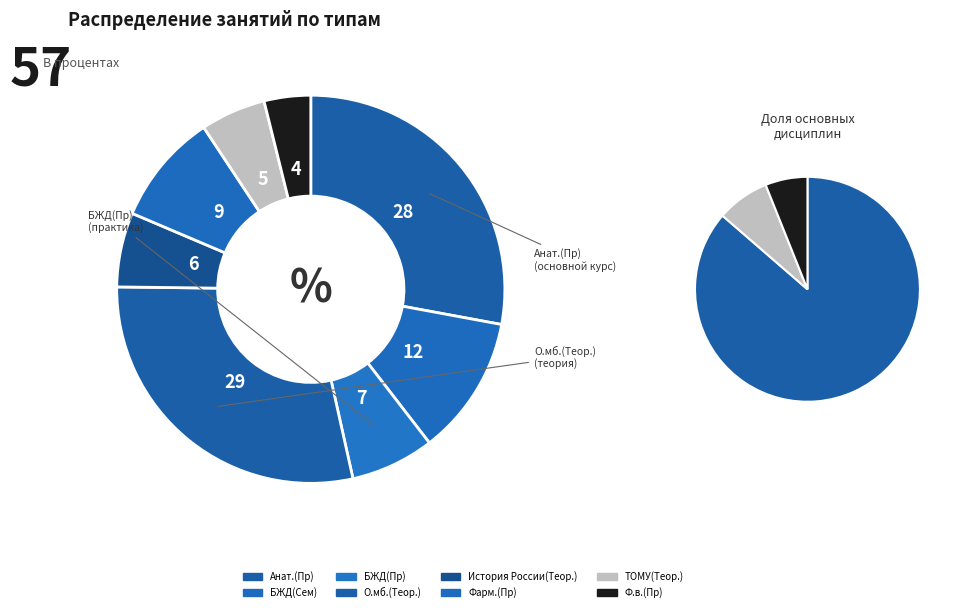

To the nearest percent, what is the average slice percentage?

12%